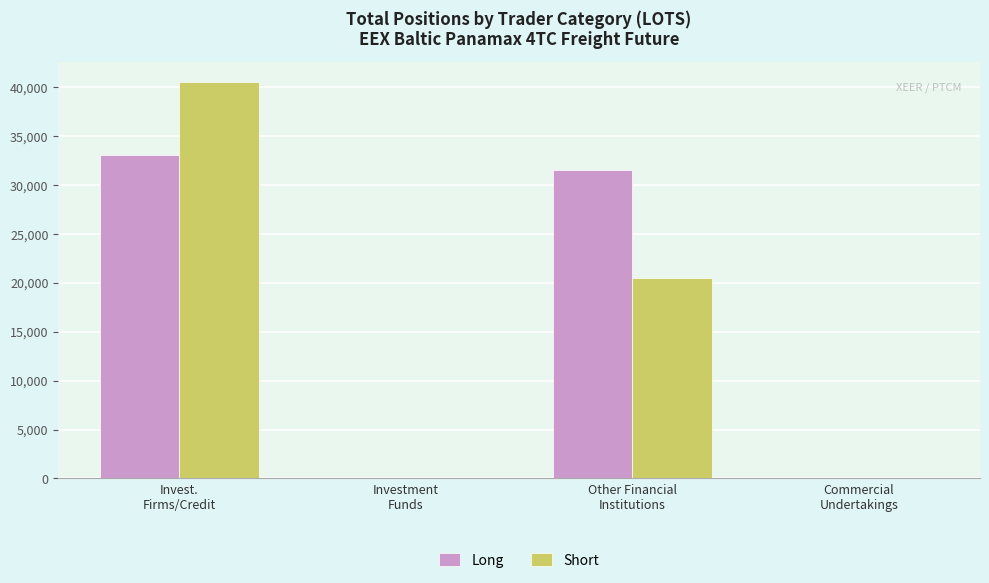

Are the bars horizontal?

No